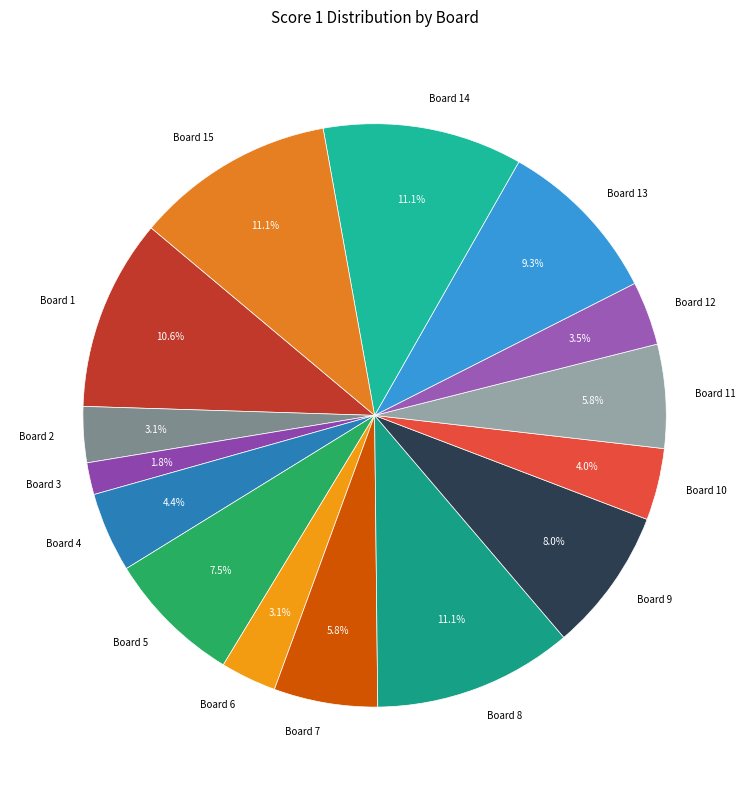

To the nearest percent, what is the combined percentage of Board 11 and Board 5?

13%